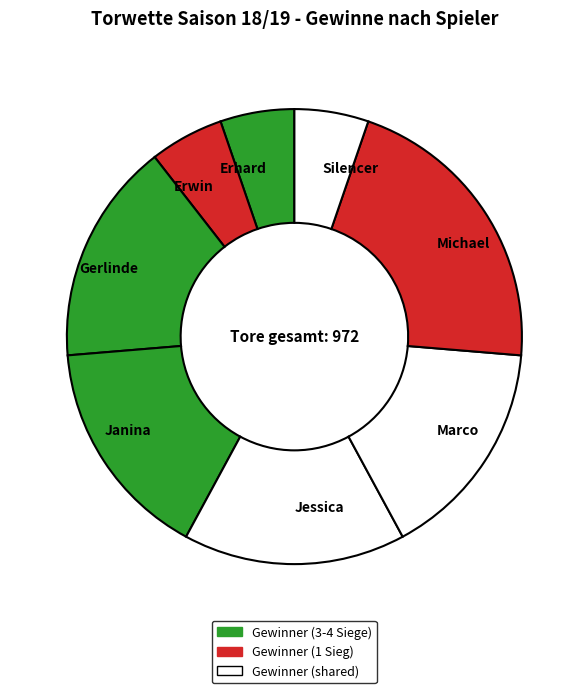

Is it true that Jessica is 25% of the pie?

False